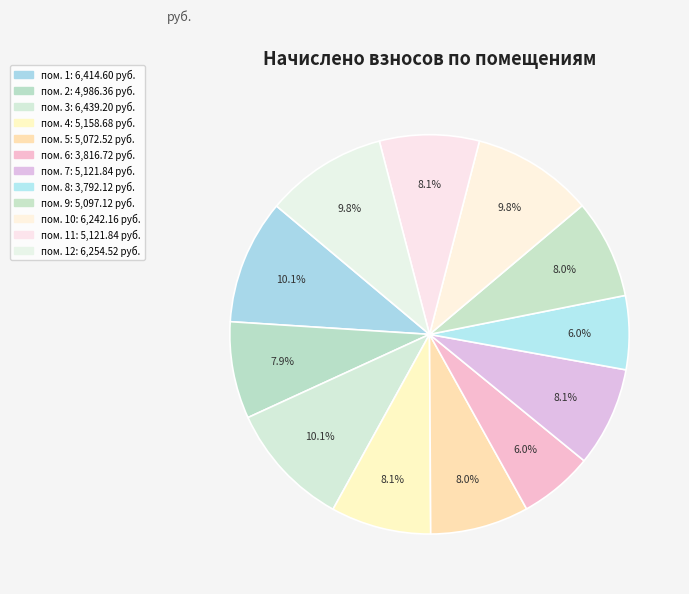

How many segments does this pie chart have?

12